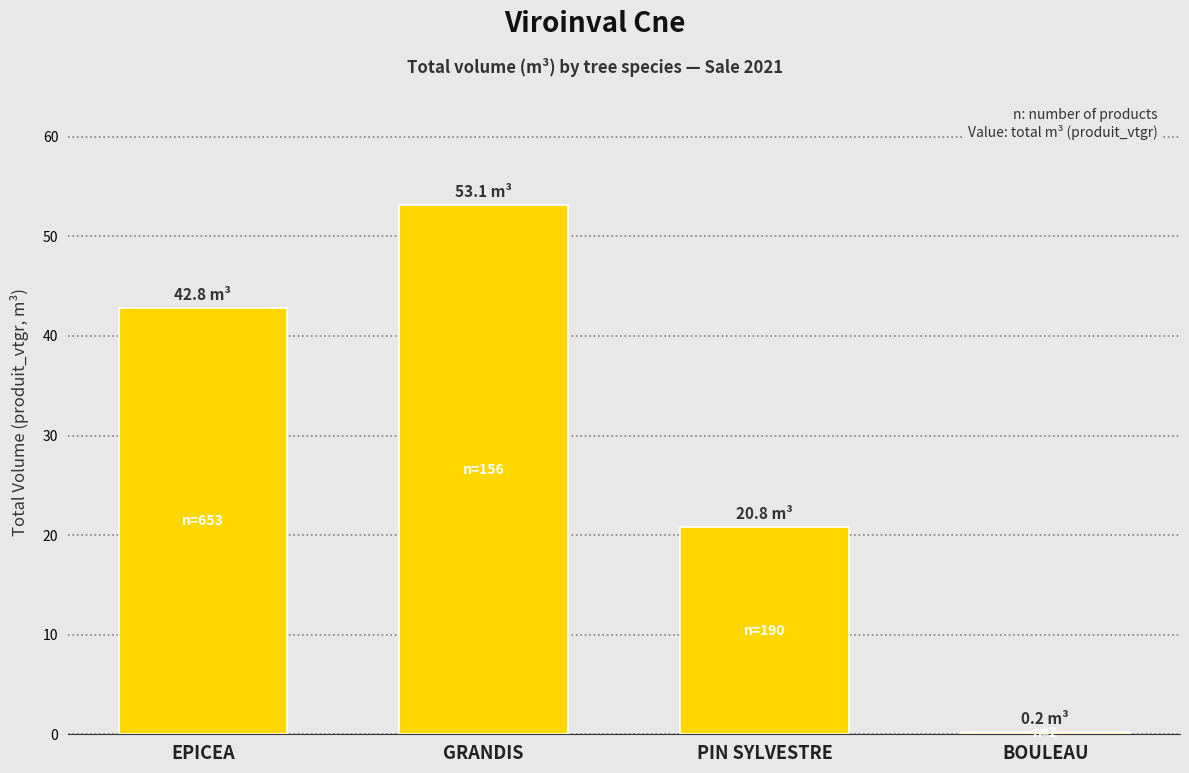

What is the label of the 2nd bar from the right?

PIN SYLVESTRE